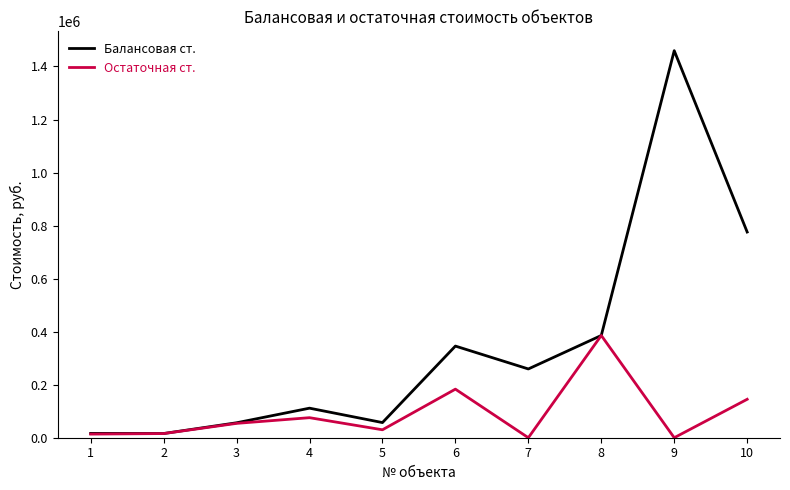

At which category is the sum across all series the highest?

9